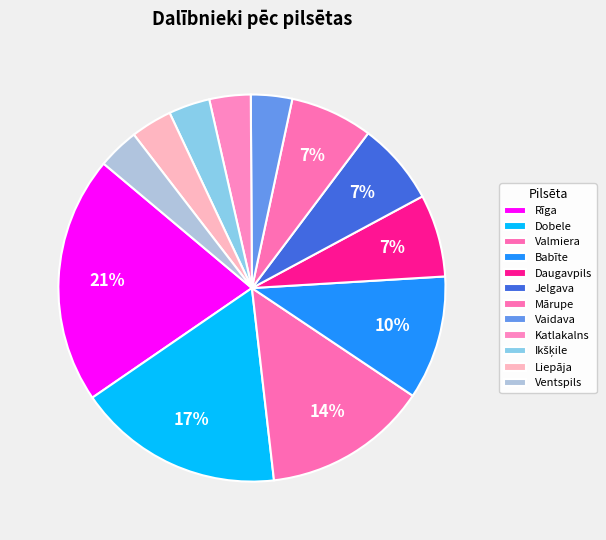

Is it true that Liepāja is 17% of the pie?

False